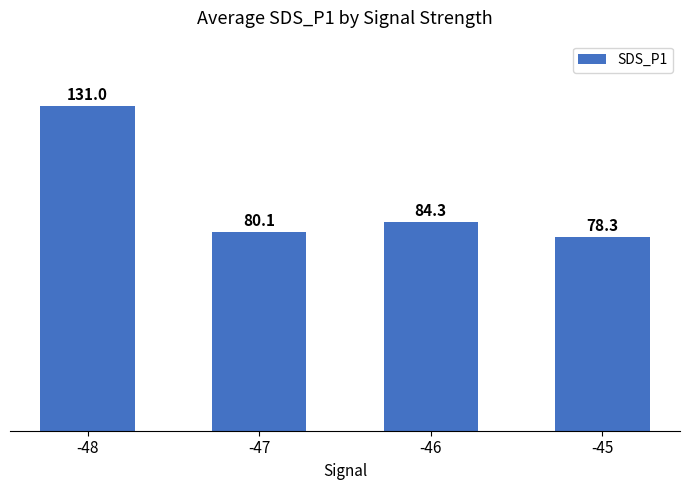

What is the value of the 4th bar from the left?

78.3